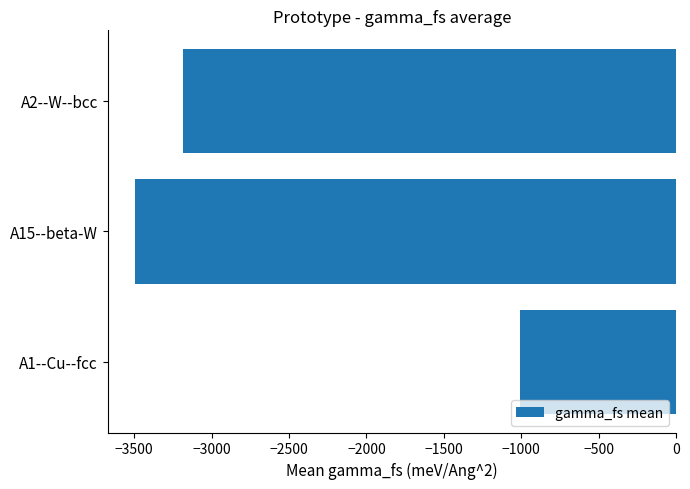

Reading top to bottom, list all the values displayed in this chart.

A2--W--bcc=-3186.6	A15--beta-W=-3497.3	A1--Cu--fcc=-1008.5